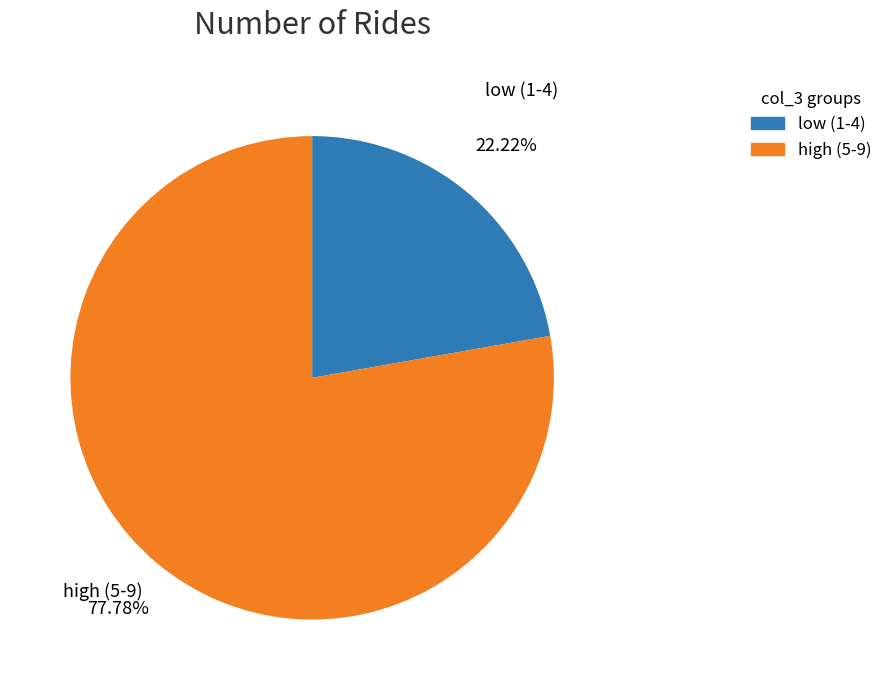

Does any single category account for the majority?

Yes